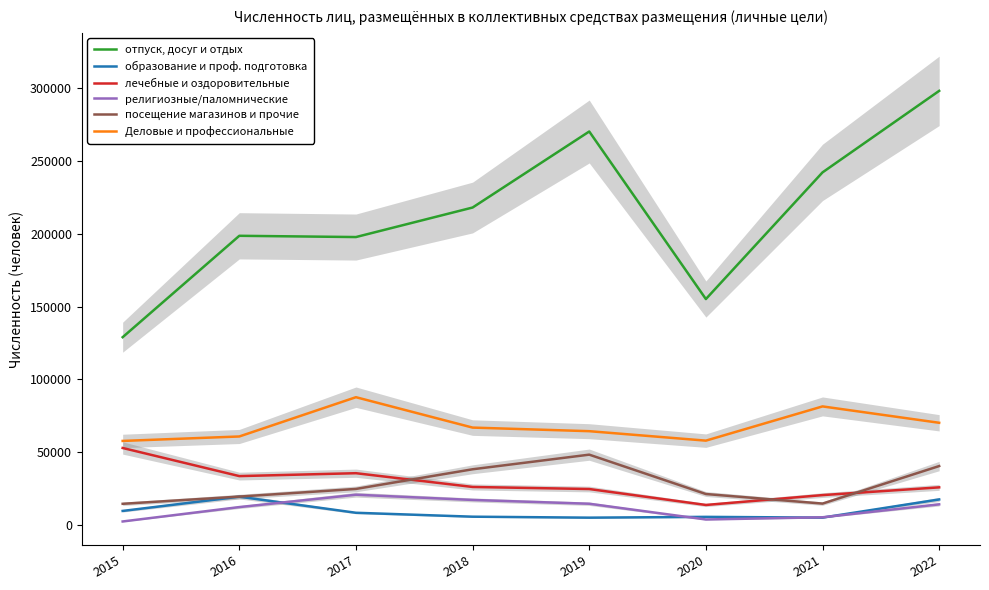

Reading left to right, extract all data points from this chart.

отпуск, досуг и отдых: 128978	198687	197824	218122	270389	155199	242285	298332
образование и проф. подготовка: 9534	19319	8265	5574	4906	5448	4942	17433
лечебные и оздоровительные: 52811	33477	35473	26016	24594	13634	20417	25741
религиозные/паломнические: 2285	12185	20687	17086	14476	3651	5165	14066
посещение магазинов и прочие: 14435	19399	24660	38174	48225	21163	14579	40387
Деловые и профессиональные: 57656	60721	87720	66830	64359	57858	81391	70131